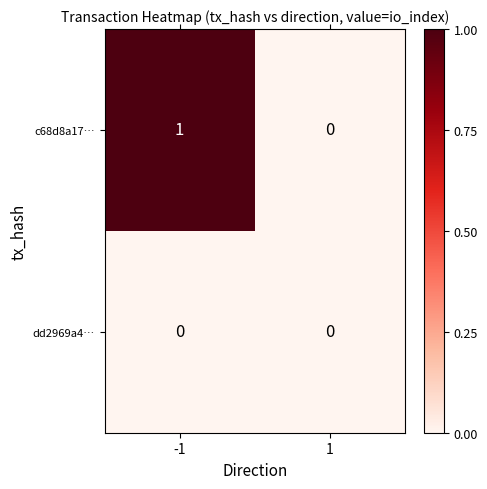

Between -1 and 1, which series saw the biggest shift?

c68d8a17…